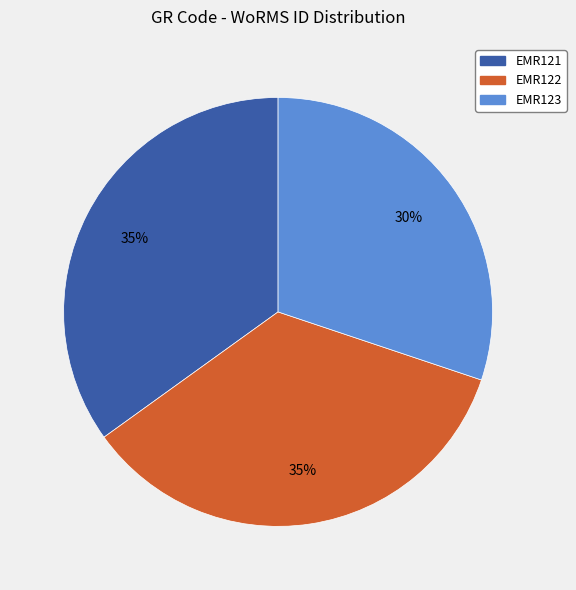

Do EMR122 and EMR121 together represent more than half of the pie?

Yes